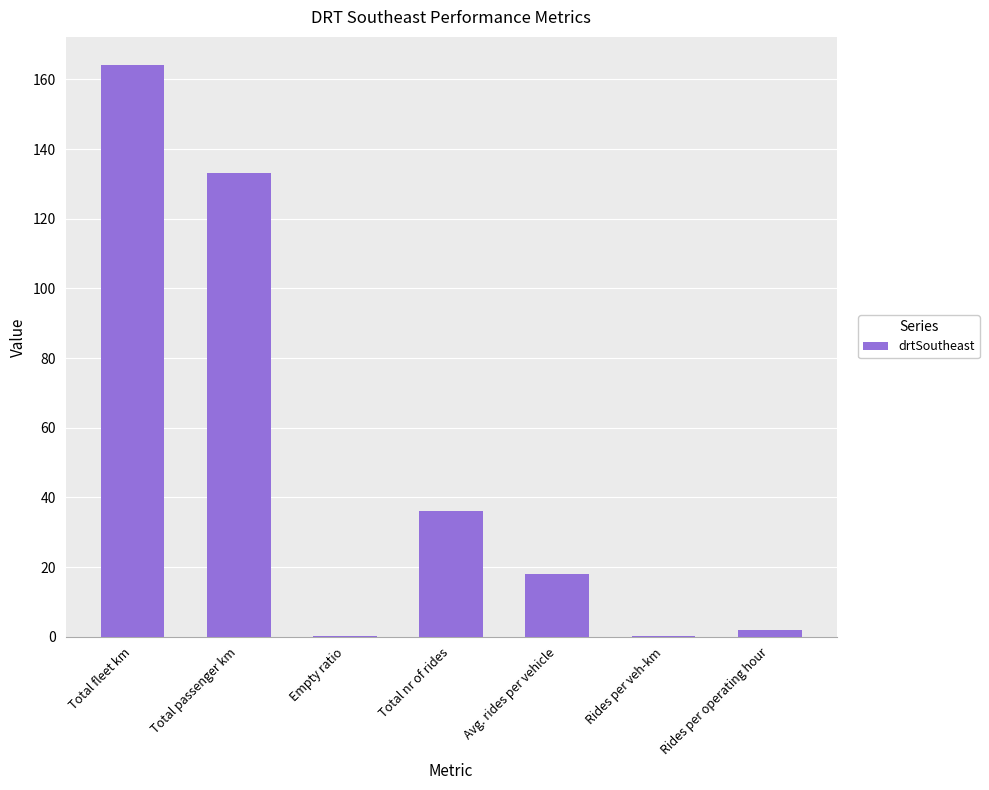

True or false: the data shows 235.7 at Total fleet km.

False